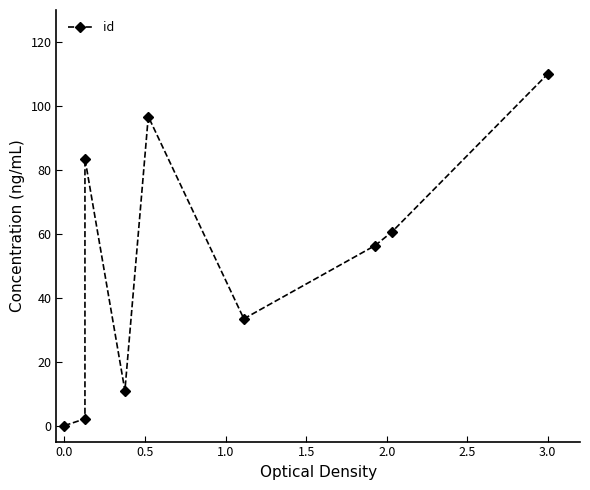

True or false: the data shows 110.0 at 3.0.

True